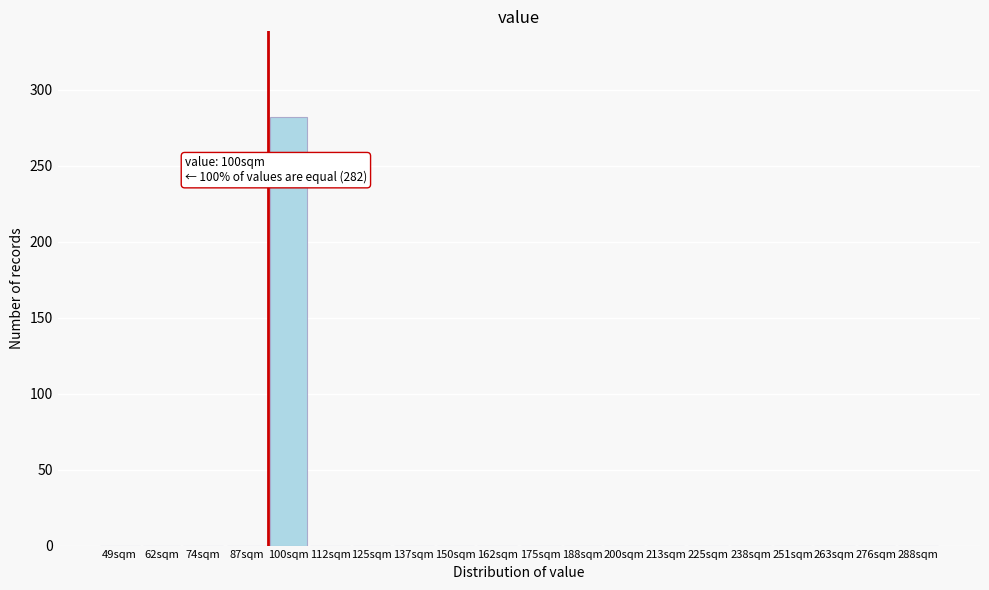

Reading right to left, list all the values displayed in this chart.

288sqm=0	276sqm=0	263sqm=0	251sqm=0	238sqm=0	225sqm=0	213sqm=0	200sqm=0	188sqm=0	175sqm=0	162sqm=0	150sqm=0	137sqm=0	125sqm=0	112sqm=0	100sqm=282	87sqm=0	74sqm=0	62sqm=0	49sqm=0